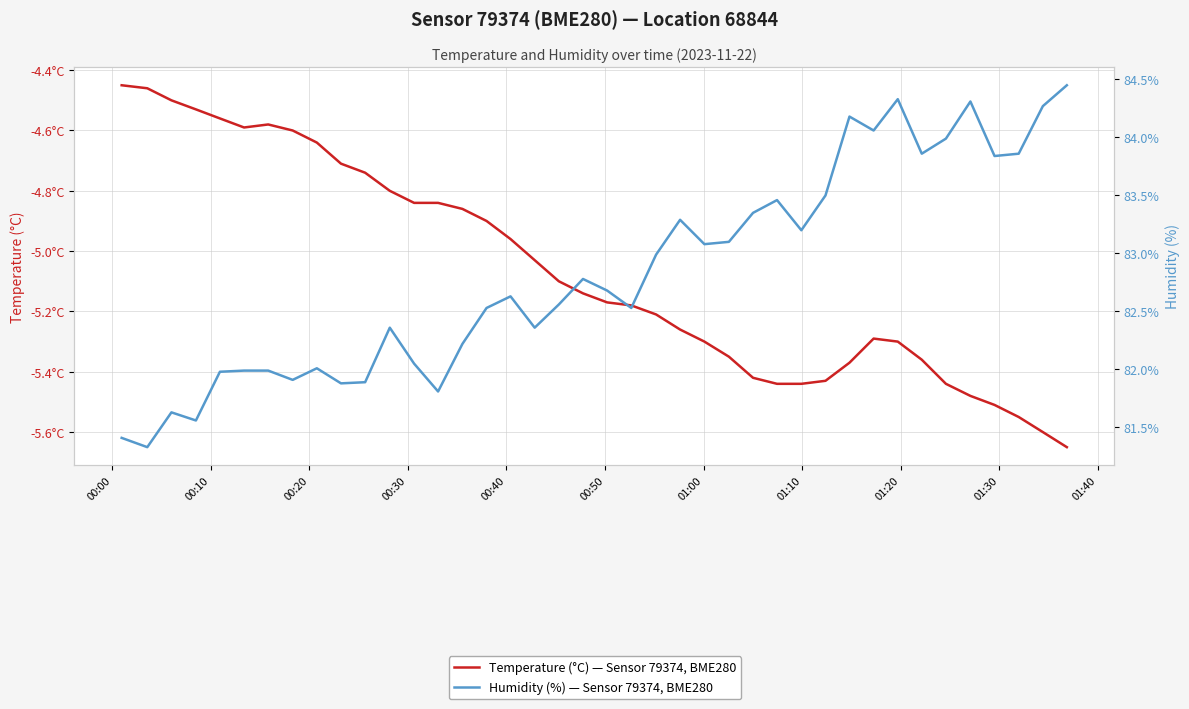

True or false: Humidity (%) — Sensor 79374, BME280 has a value of 128.8 at 22.

False